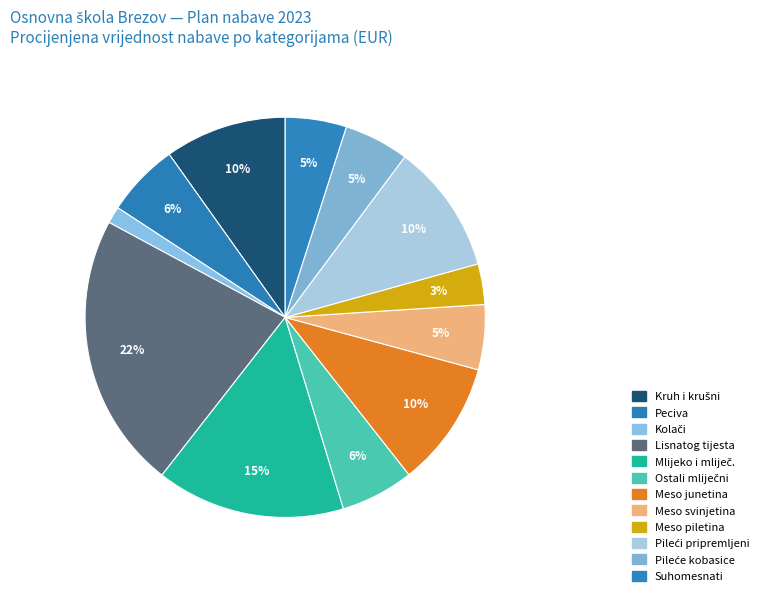

How many slices are in this pie chart?

12